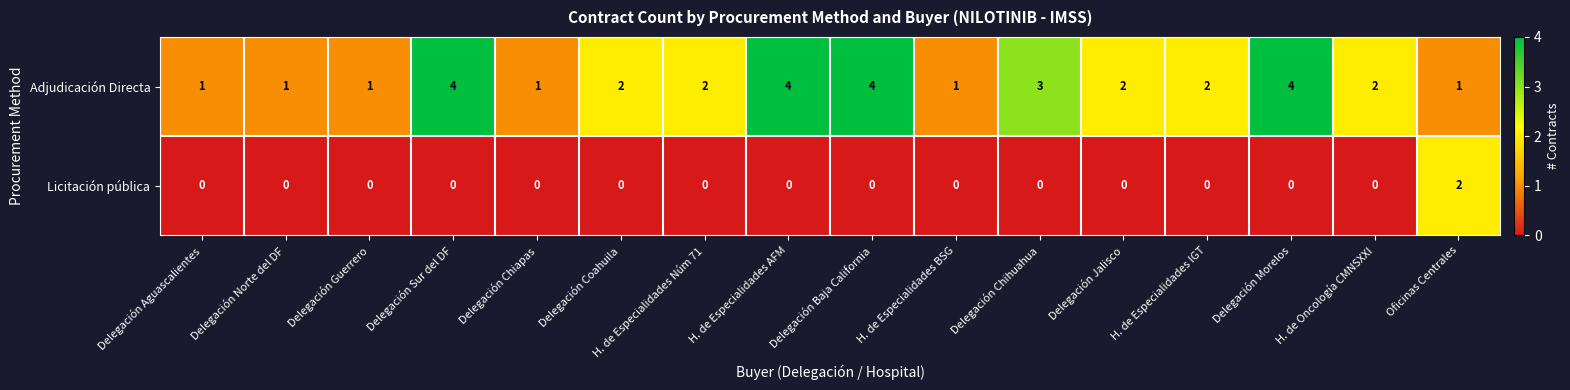

True or false: Licitación pública has a value of -1 at Delegación Jalisco.

False